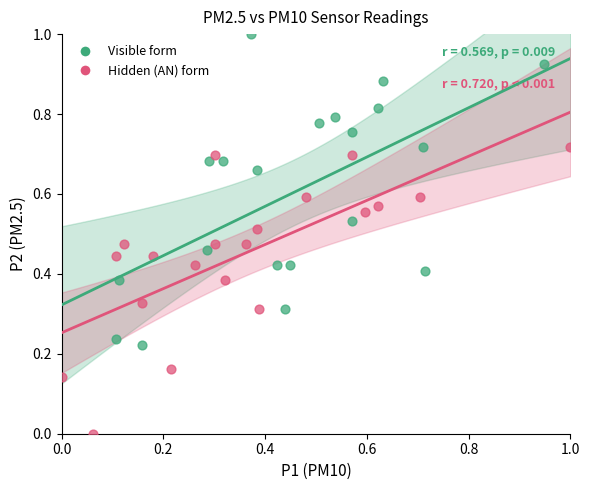

What are all the series names shown in the legend?

Visible form, Hidden (AN) form